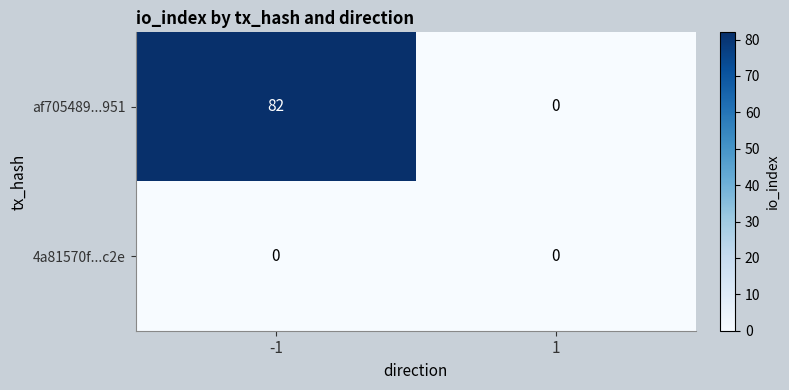

Reading right to left, transcribe all the data shown in this chart.

af705489...951: 0	82
4a81570f...c2e: 0	0